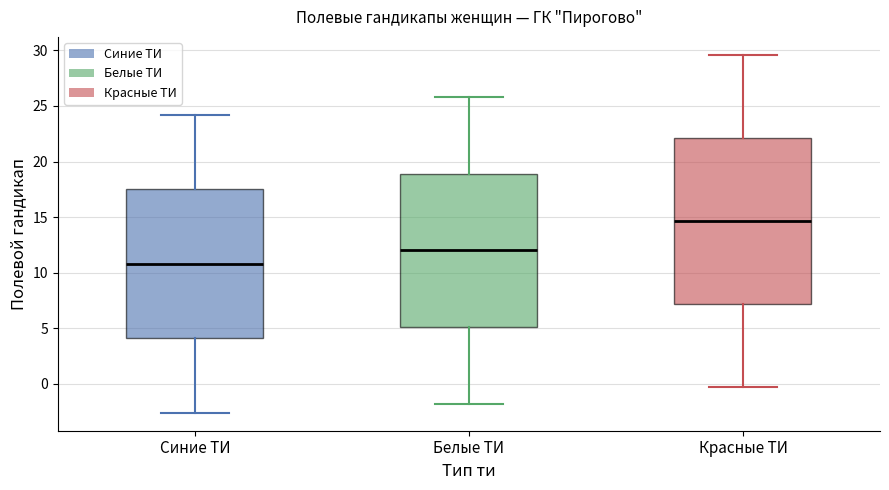

Where is the lower edge of the box for Красные ТИ on the y-axis? The values are not printed on the chart, so give them approximately, as read against the axis.

7.0